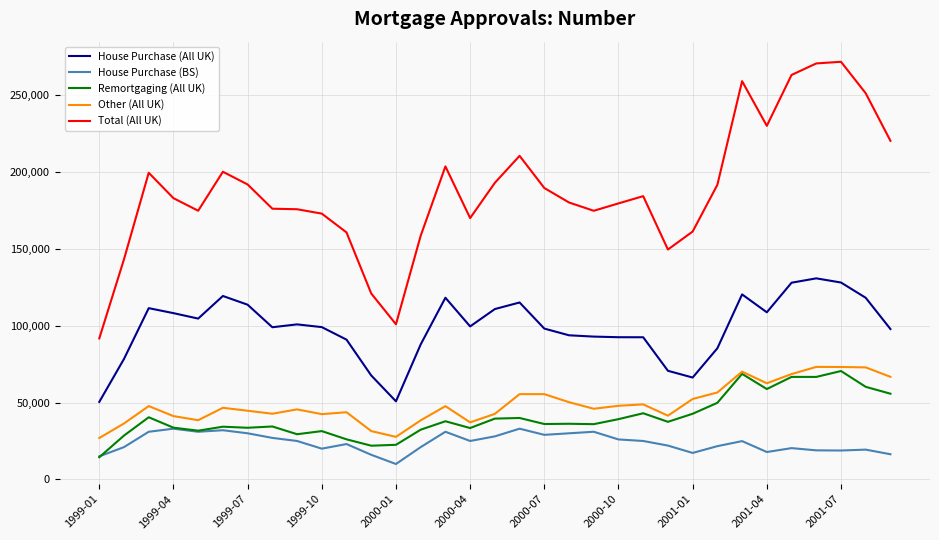

True or false: House Purchase (BS) and Other (All UK) cross at least once.

False